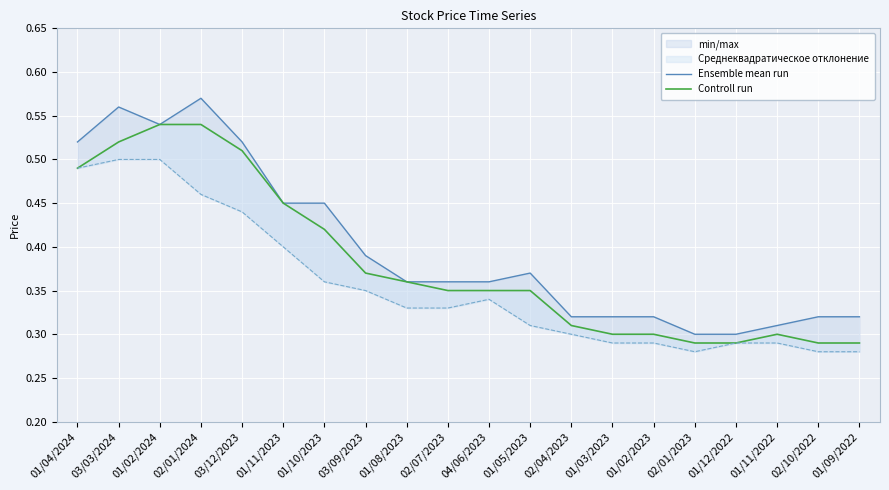

What is the value of the Controll run point at the 16th from the left?

0.3